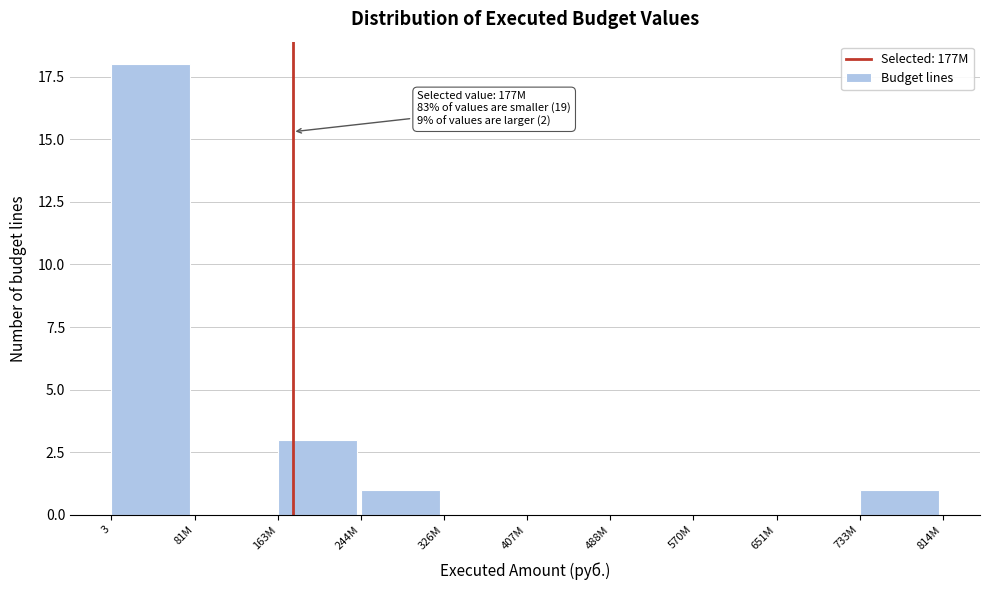

Reading left to right, transcribe all the data shown in this chart.

3=18	81M=0	163M=3	244M=1	326M=0	407M=0	488M=0	570M=0	651M=0	733M=1